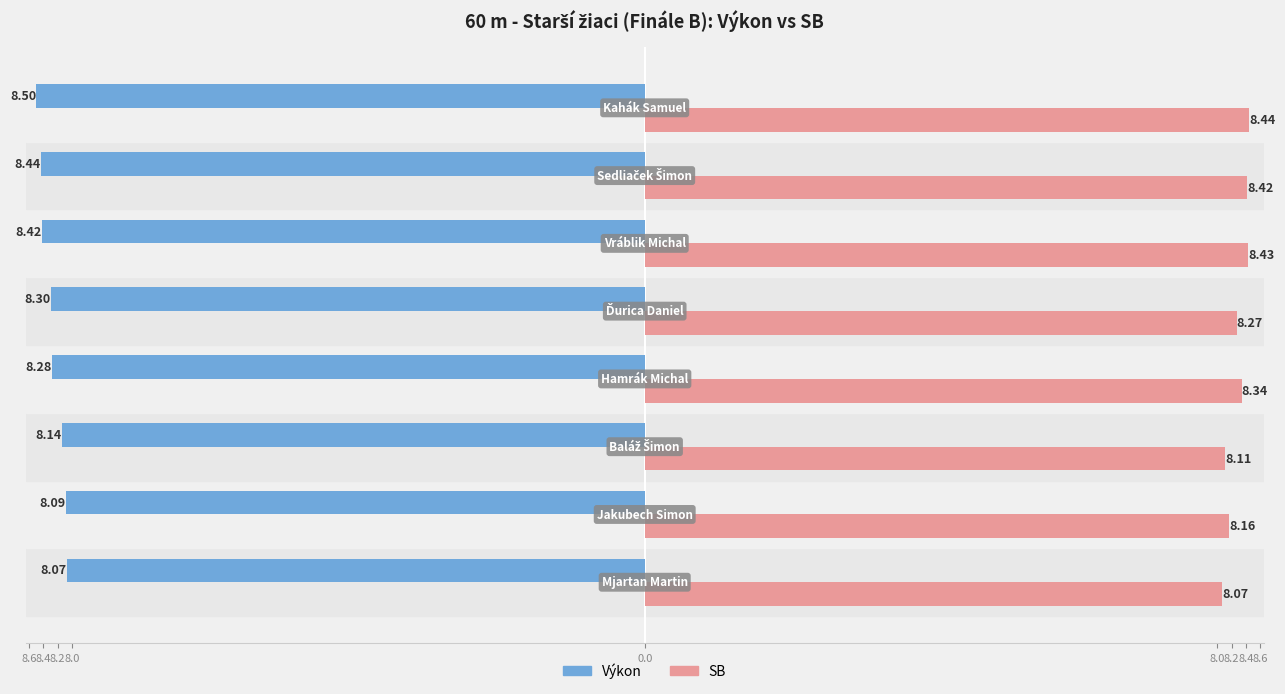

Reading left to right, what are all the values shown in this chart?

Výkon: -8.1	-8.1	-8.1	-8.3	-8.3	-8.4	-8.4	-8.5
SB: 8.1	8.2	8.1	8.3	8.3	8.4	8.4	8.4